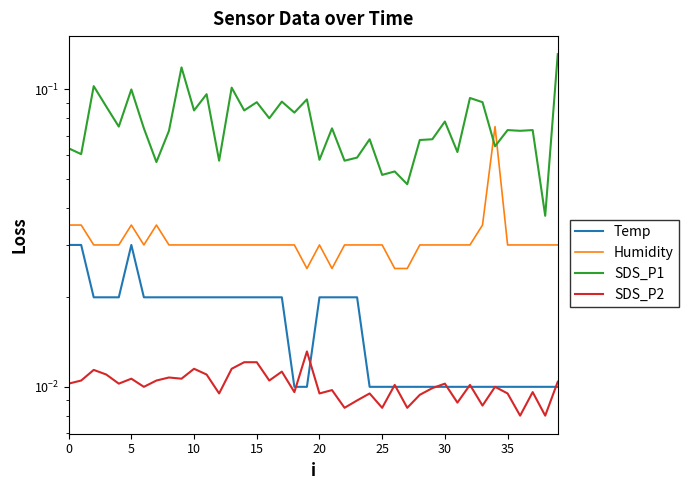

True or false: Temp and Humidity intersect in this chart.

False